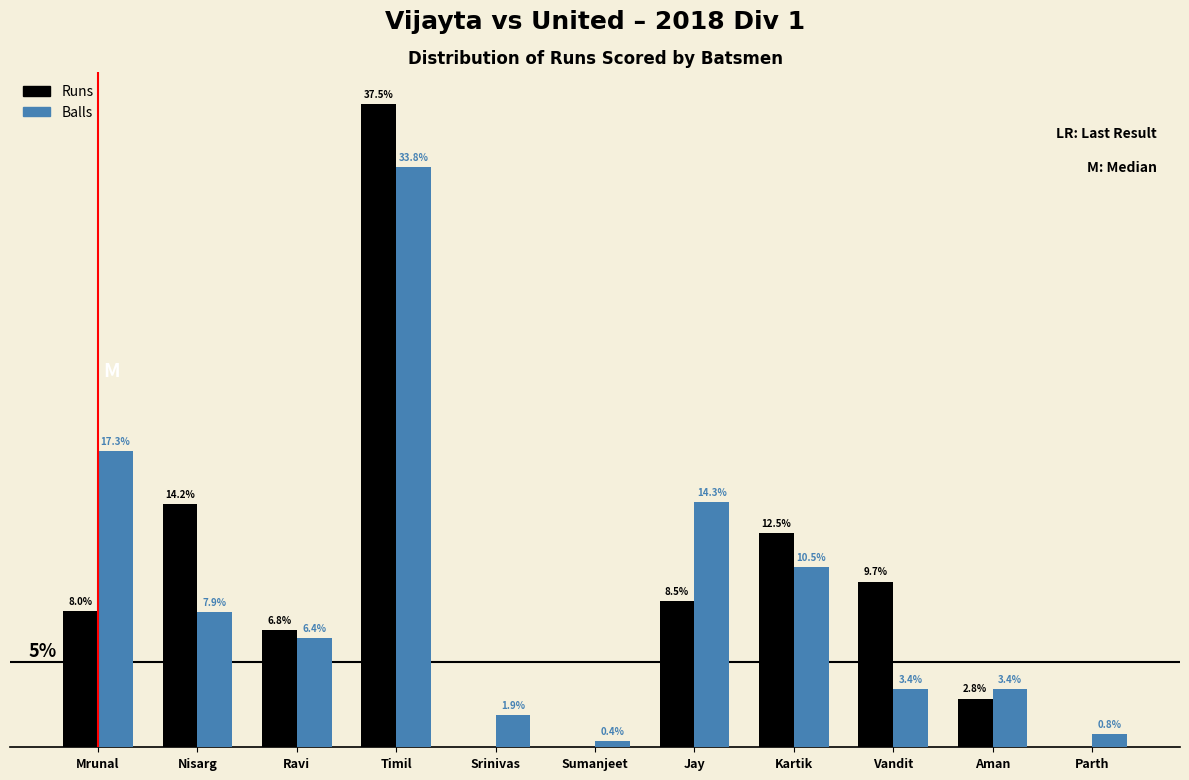

At which label does Balls first exceed 6?

Mrunal